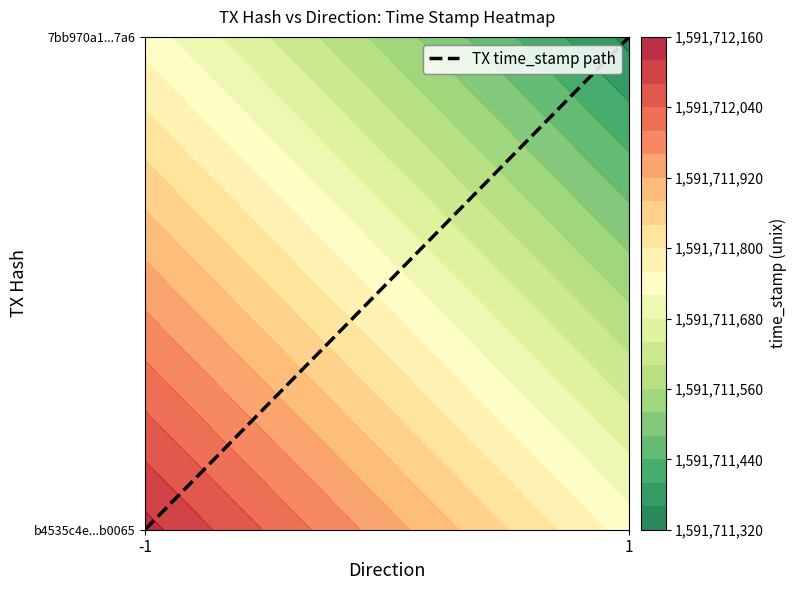

Between 1 and -1, which is larger?

1